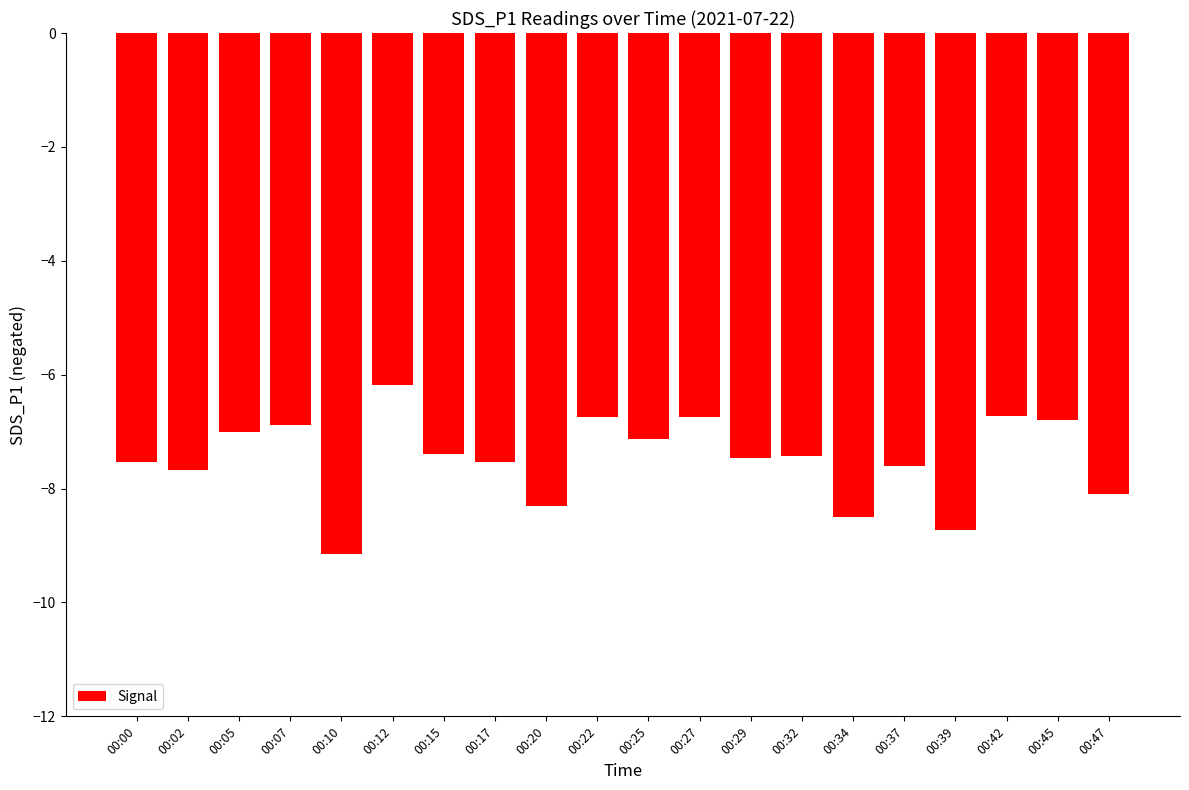

What is the sum of the values at 00:25 and 00:15?

-14.5